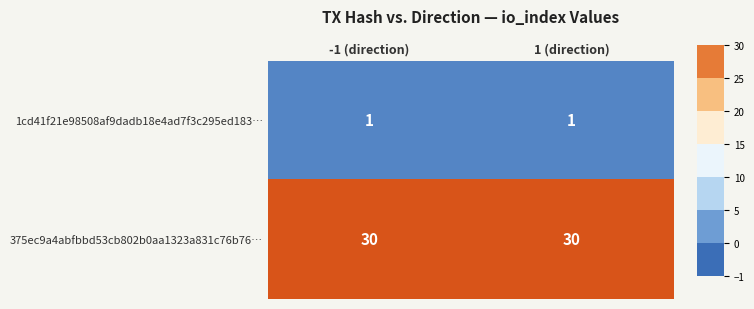

What is the greatest value displayed?

30